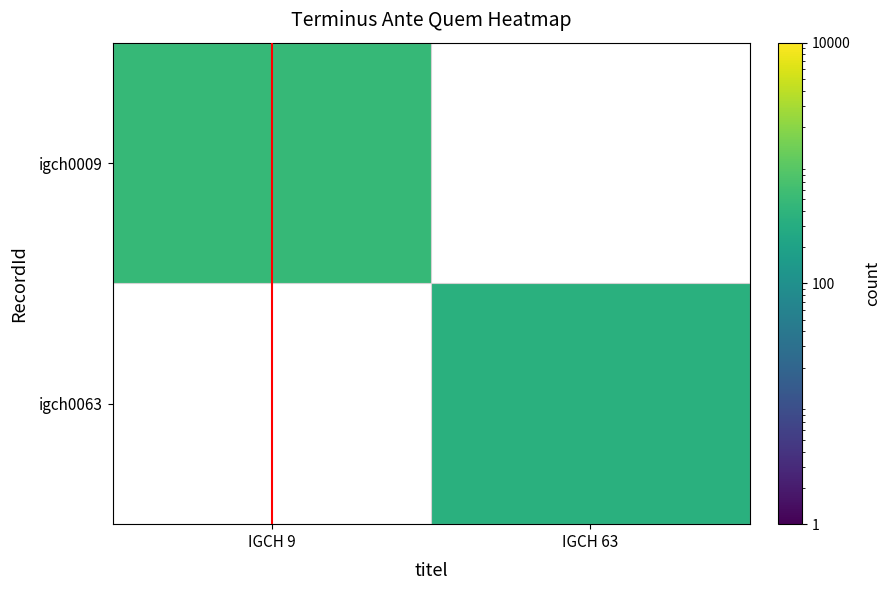

True or false: igch0009 has a value of 140.4 at IGCH 9.

False